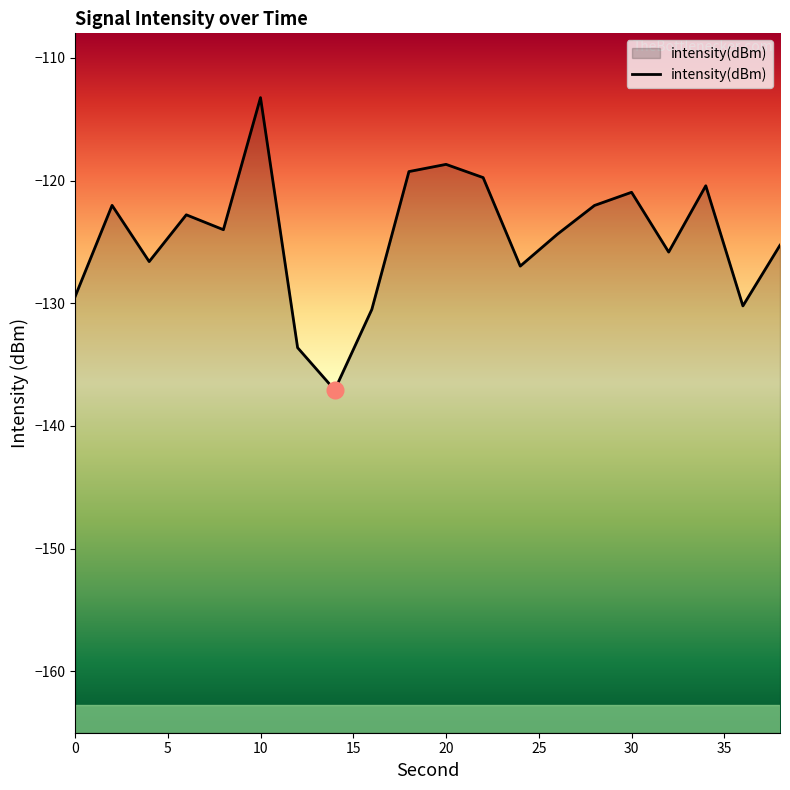

Which category has the highest value across all series?

10